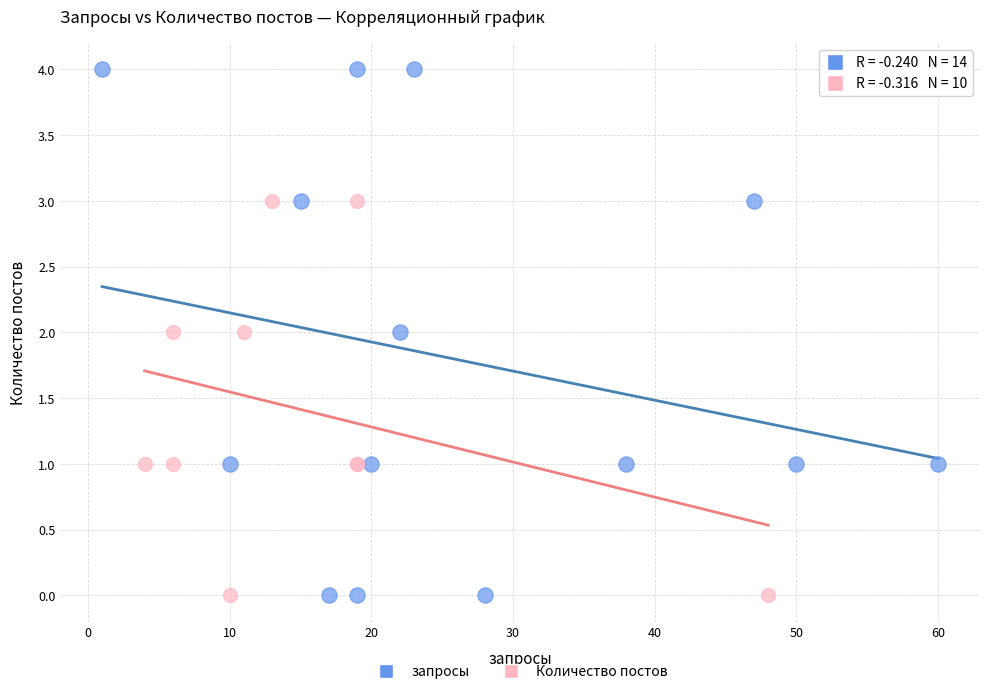

Which series reaches the maximum Y coordinate?

запросы